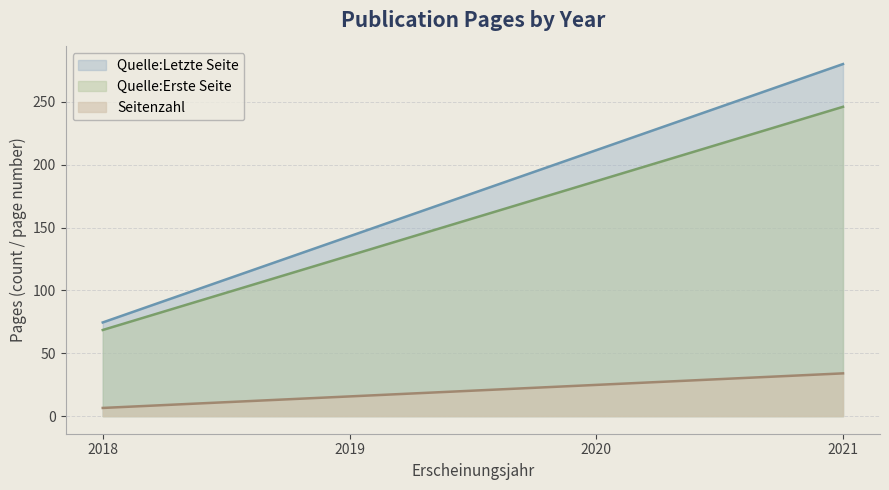

Which series has the largest total across all categories?

Quelle:Letzte Seite